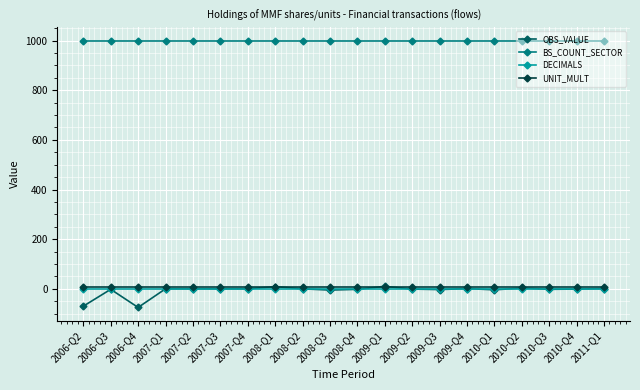

Where is the first local maximum for OBS_VALUE?

2006-Q3